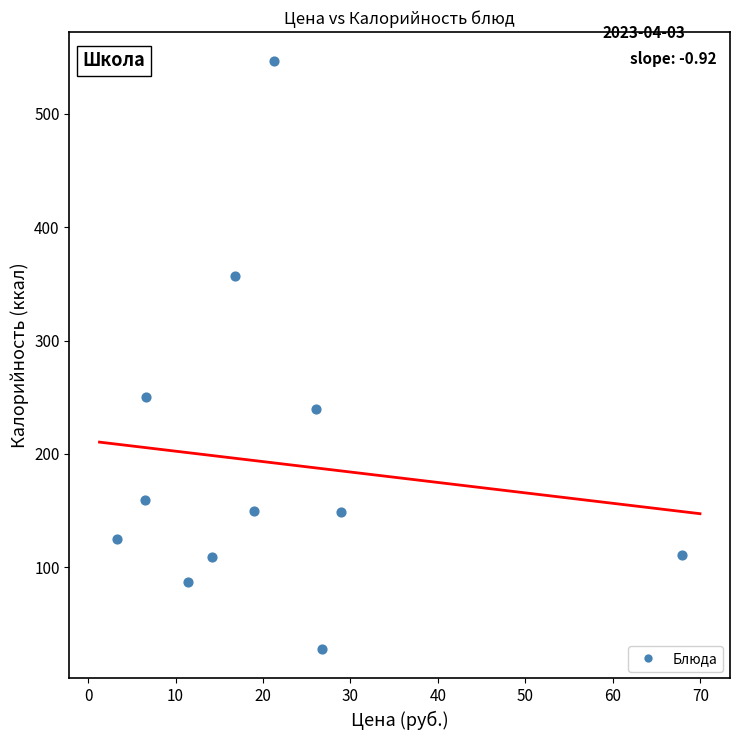

What Y value in the scatter plot is closest to 287?

250.0